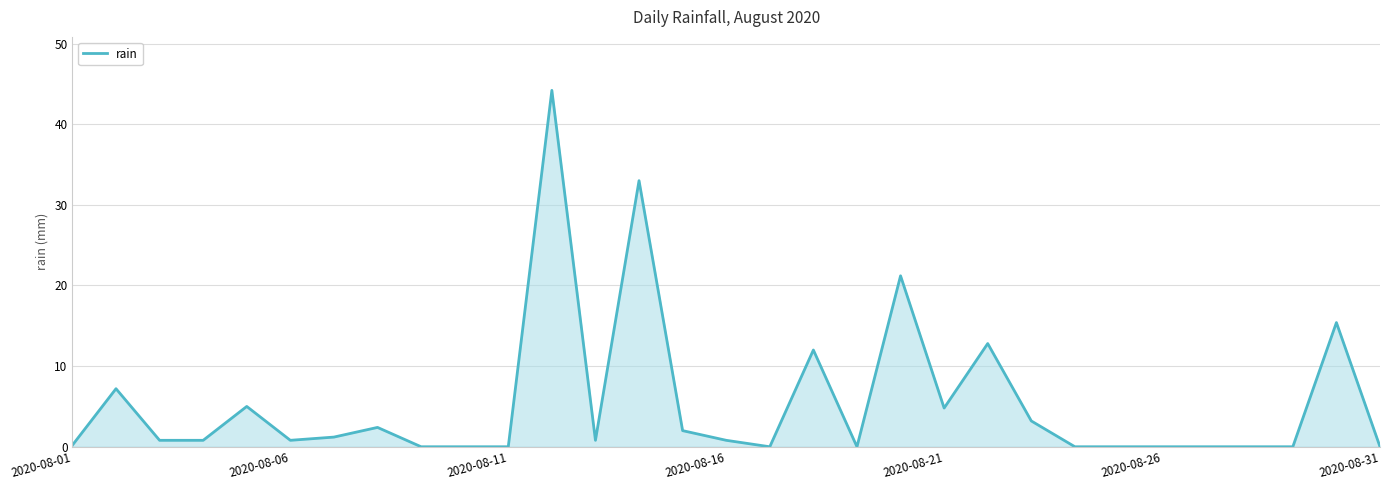

What is the difference between the maximum and minimum values?

44.2